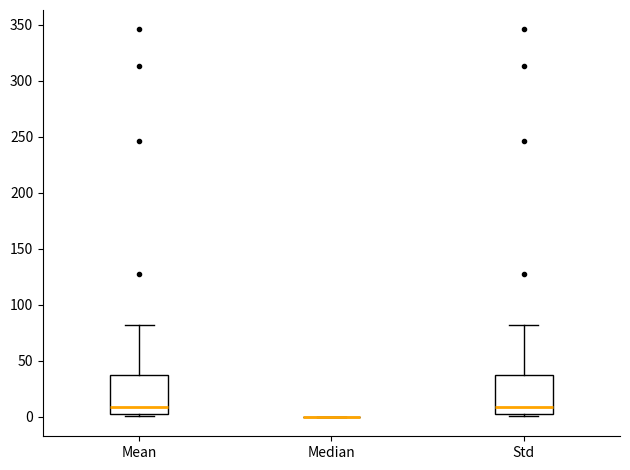

Reading left to right, read every box against the y-axis: the position of its median line, the range the box covers, and the ends of its whiskers. The values are not printed on the chart, so give them approximately, as read against the axis.

Mean: median 10, box 5 to 35, whiskers 0 to 80
Median: box collapsed to a line at 0, whiskers 0 to 0
Std: median 10, box 5 to 35, whiskers 0 to 80